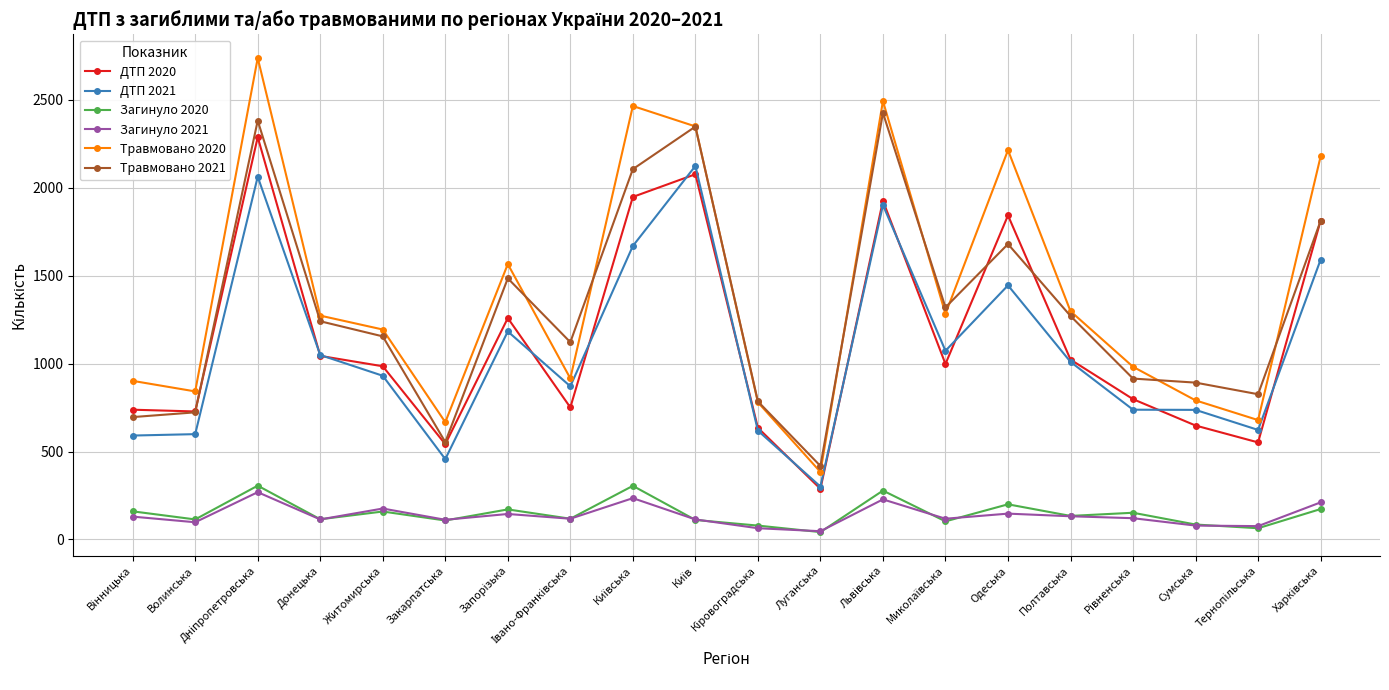

How many lines are shown in the chart?

6